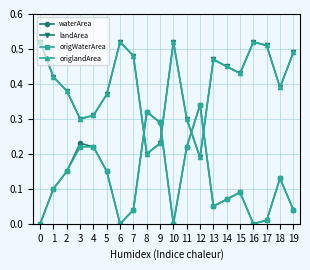

Is this an area chart (filled region under the line)?

No